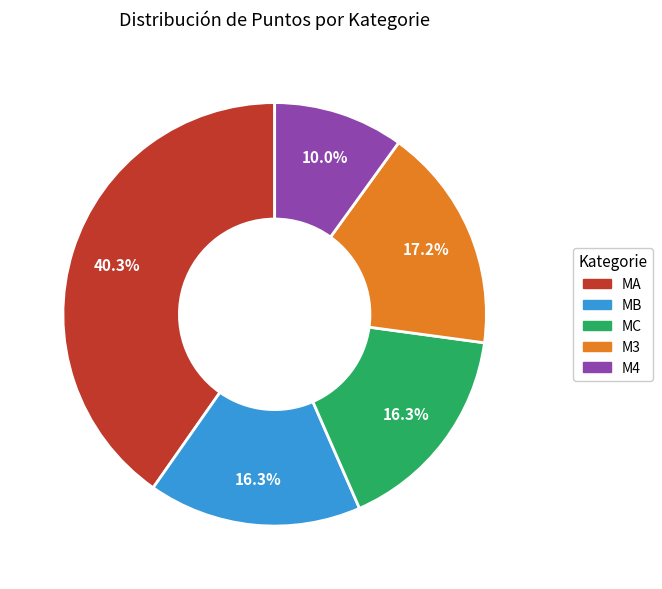

Is the sum of MB and MC greater than half?

No